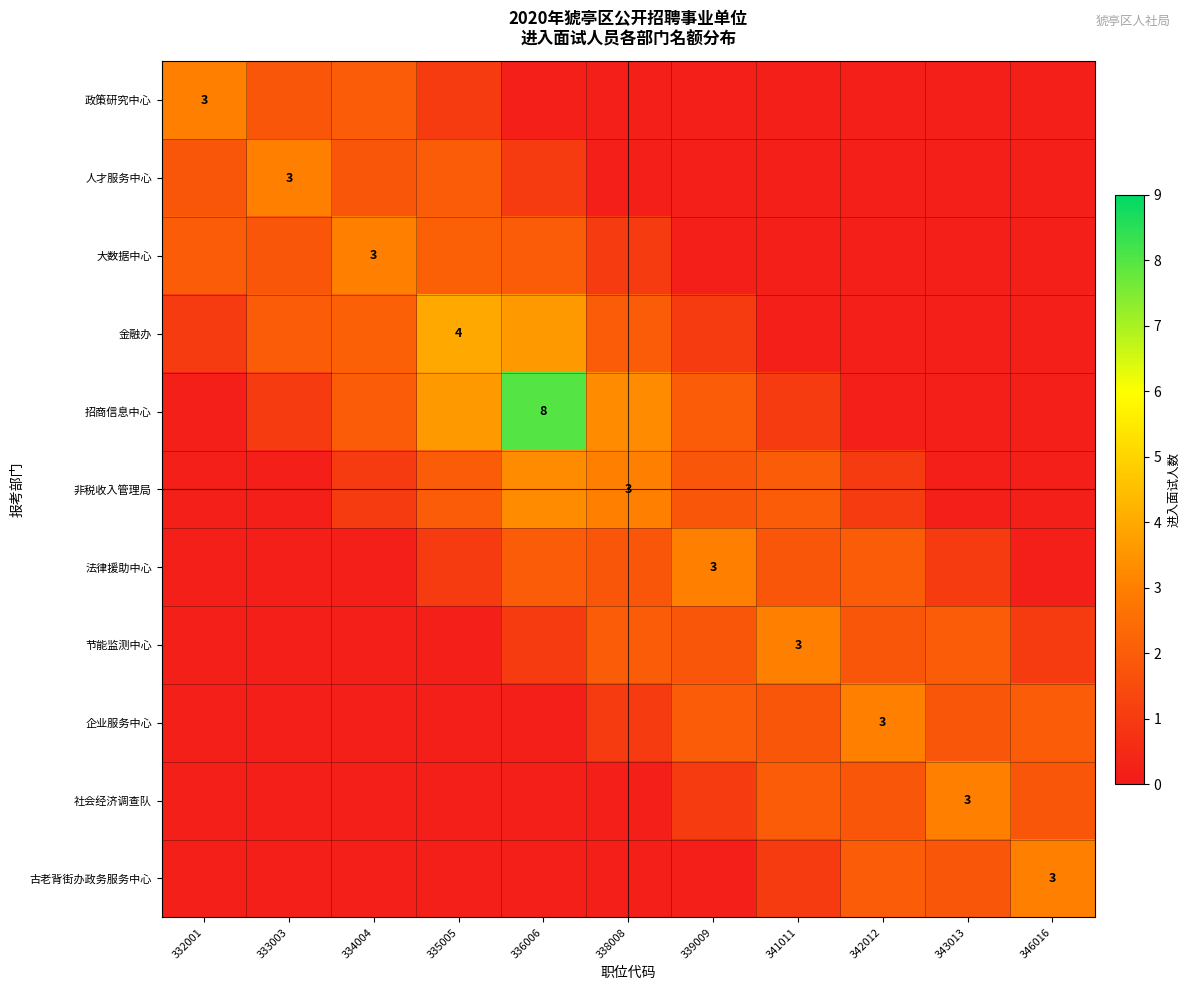

What is the sum of all 人才服务中心 values?

10.8